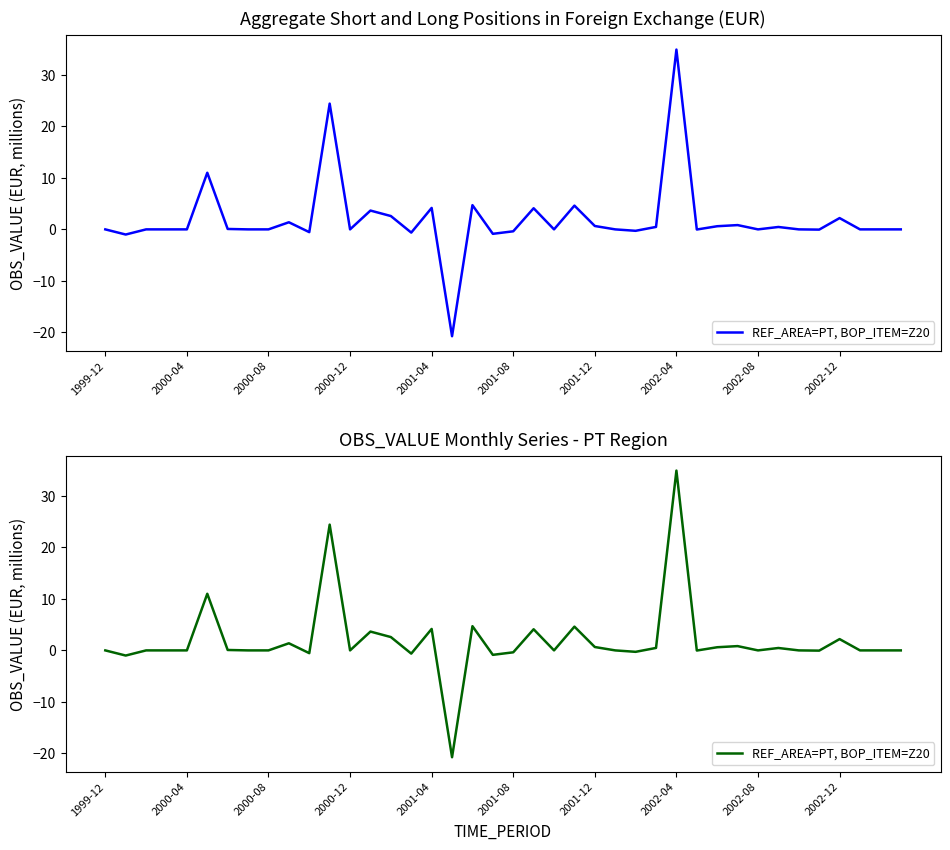

Between 37 and 13, which is larger?

13